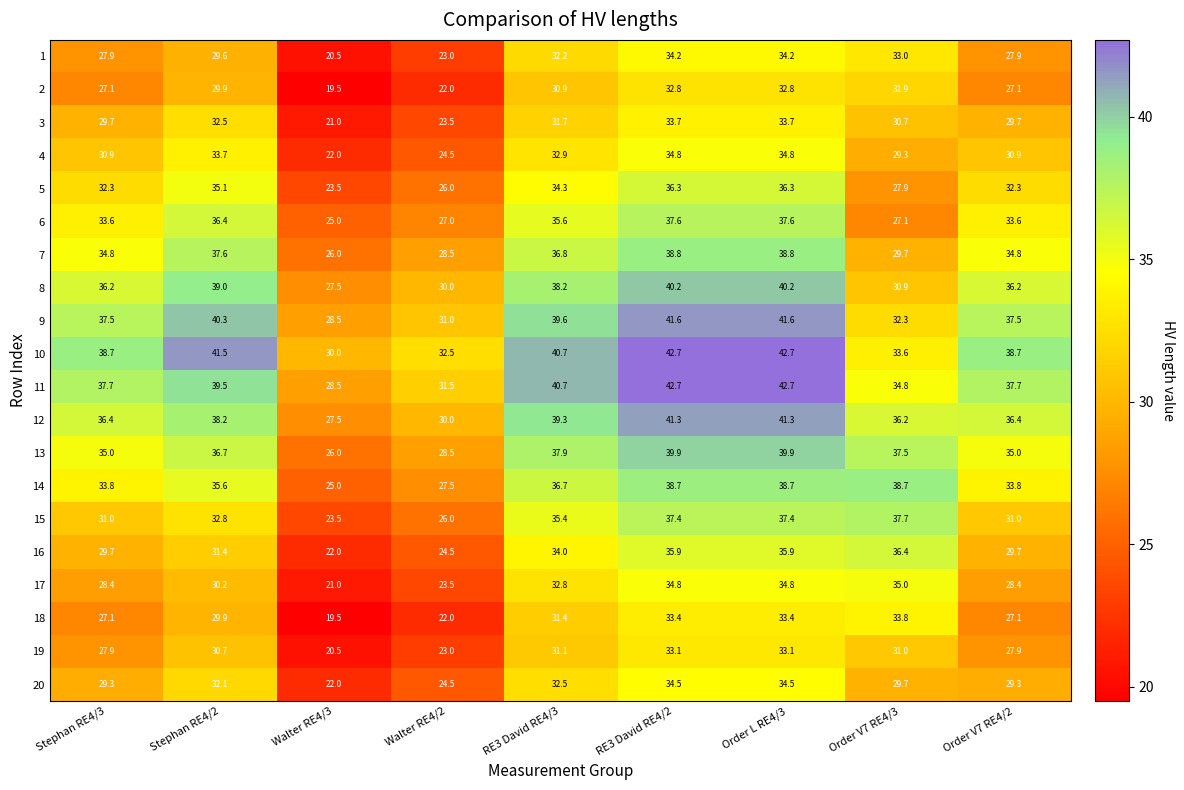

What is the spread (max minus min) of values at Order V7 RE4/3?

11.6